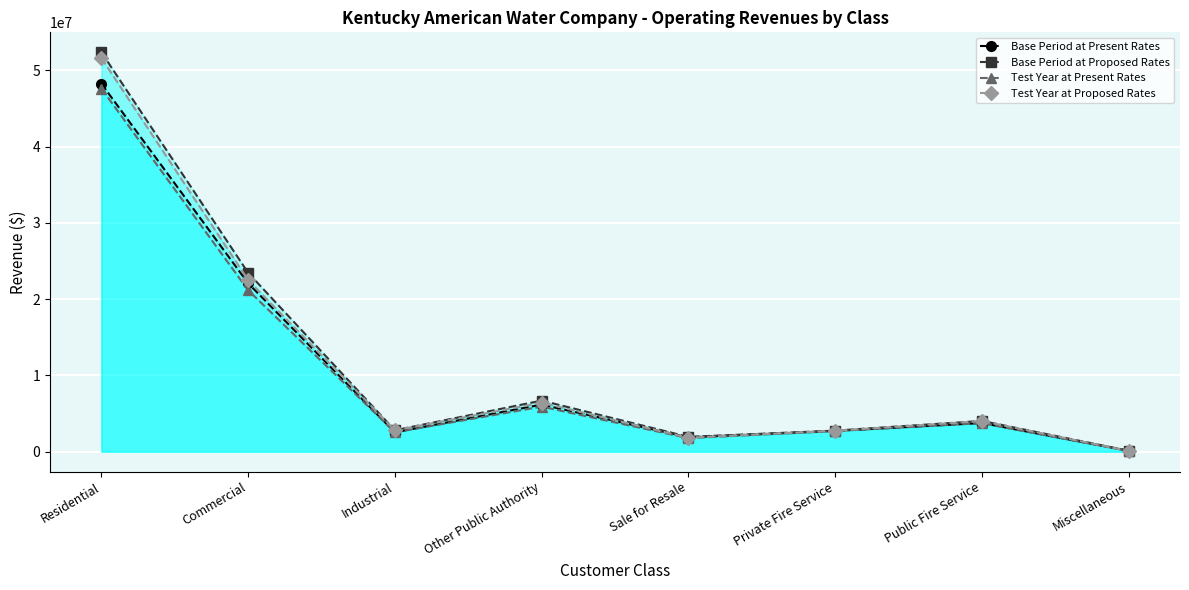

True or false: Base Period at Present Rates and Base Period at Proposed Rates intersect in this chart.

False